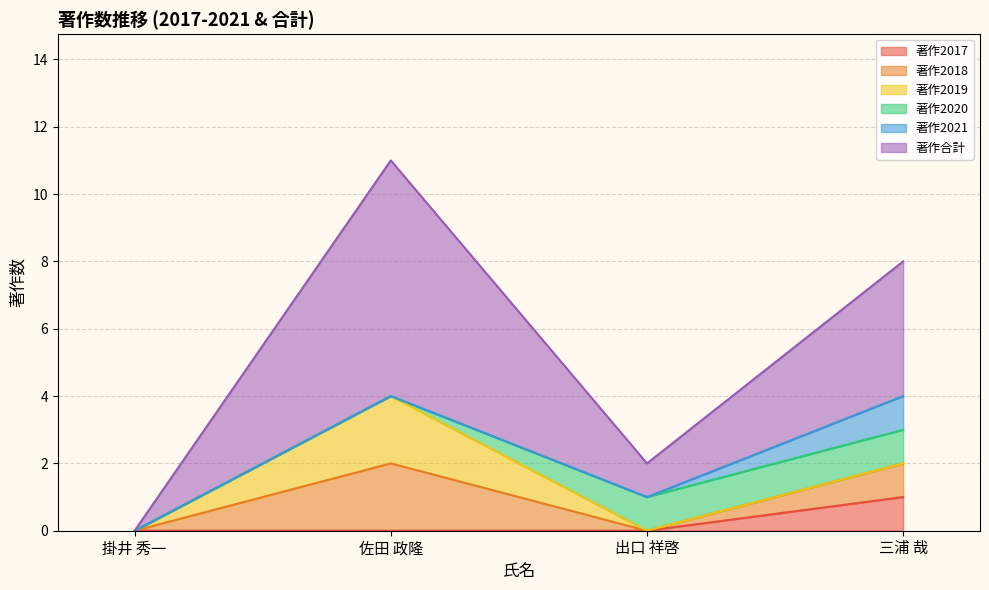

Does the chart display data point markers on the line(s)?

No